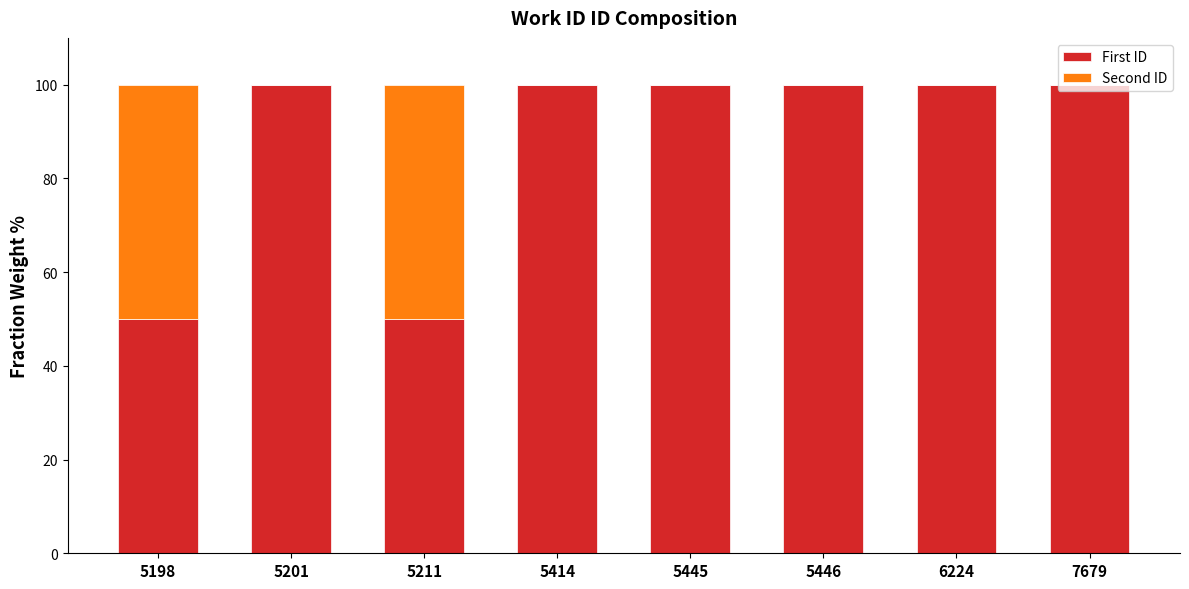

The value of First ID at 5445 is 100.0. True or false?

True